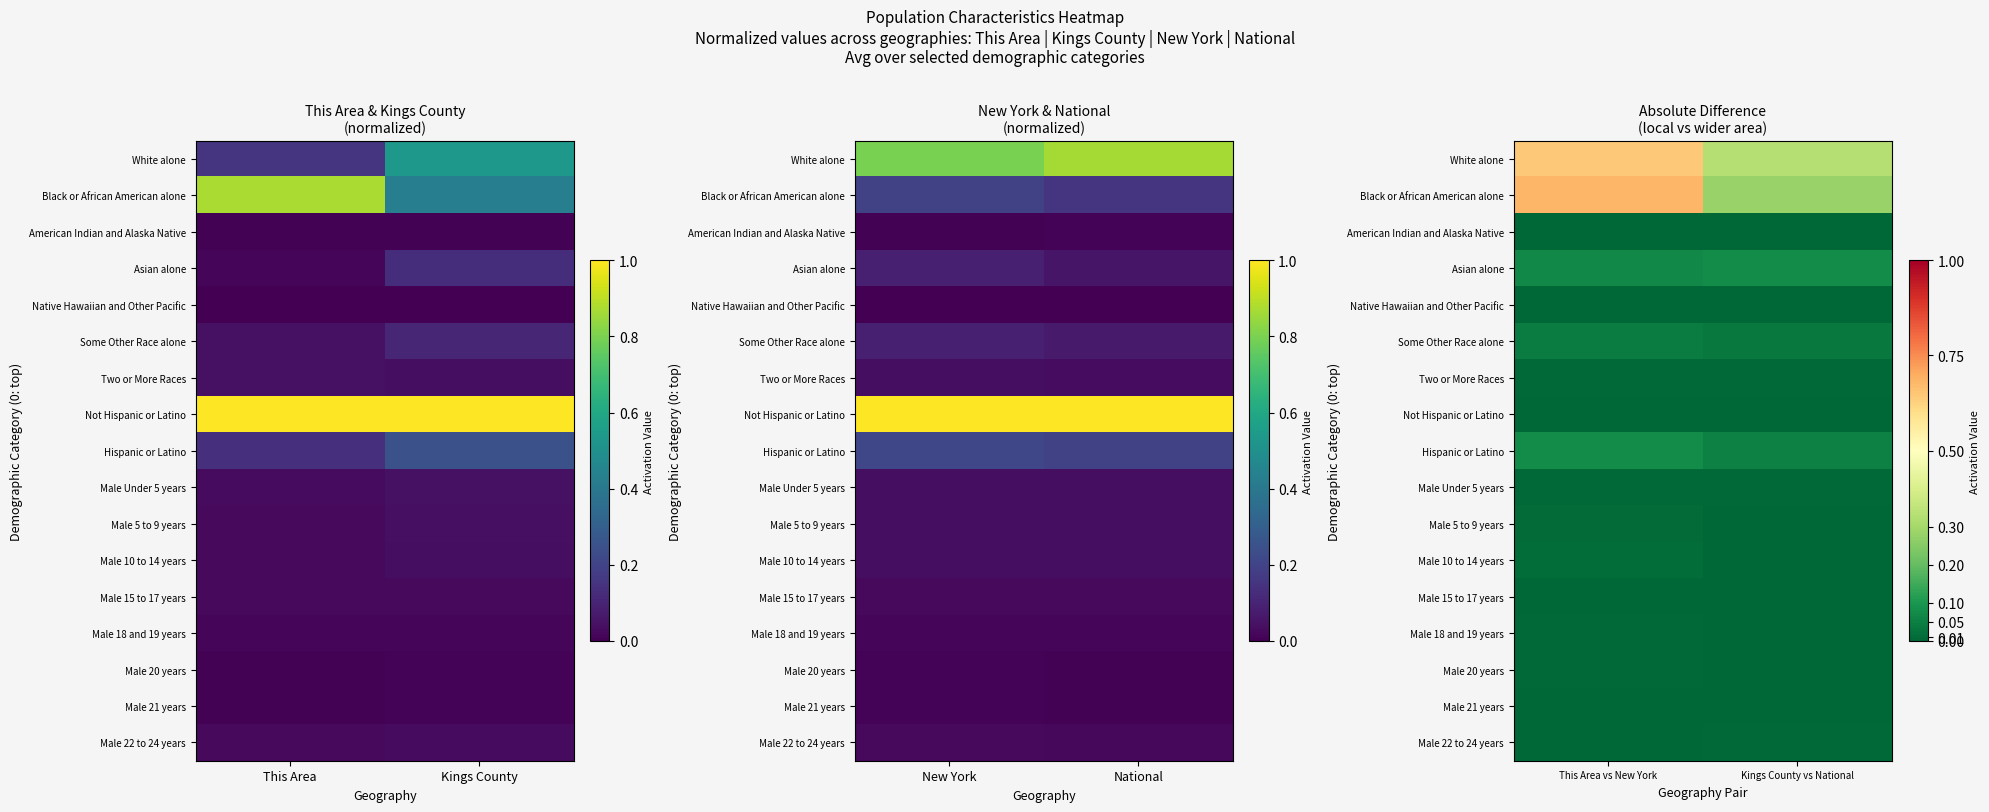

Count the number of data series in this chart.

17